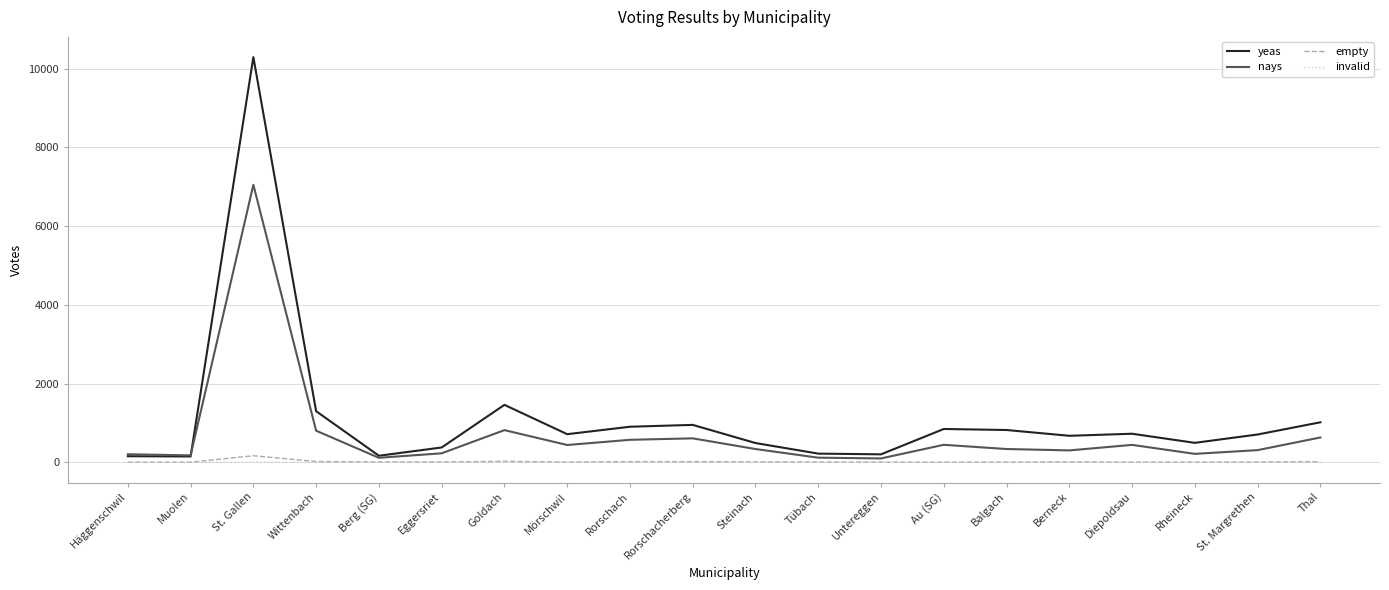

At which category does the chart reach its peak across all series?

St. Gallen